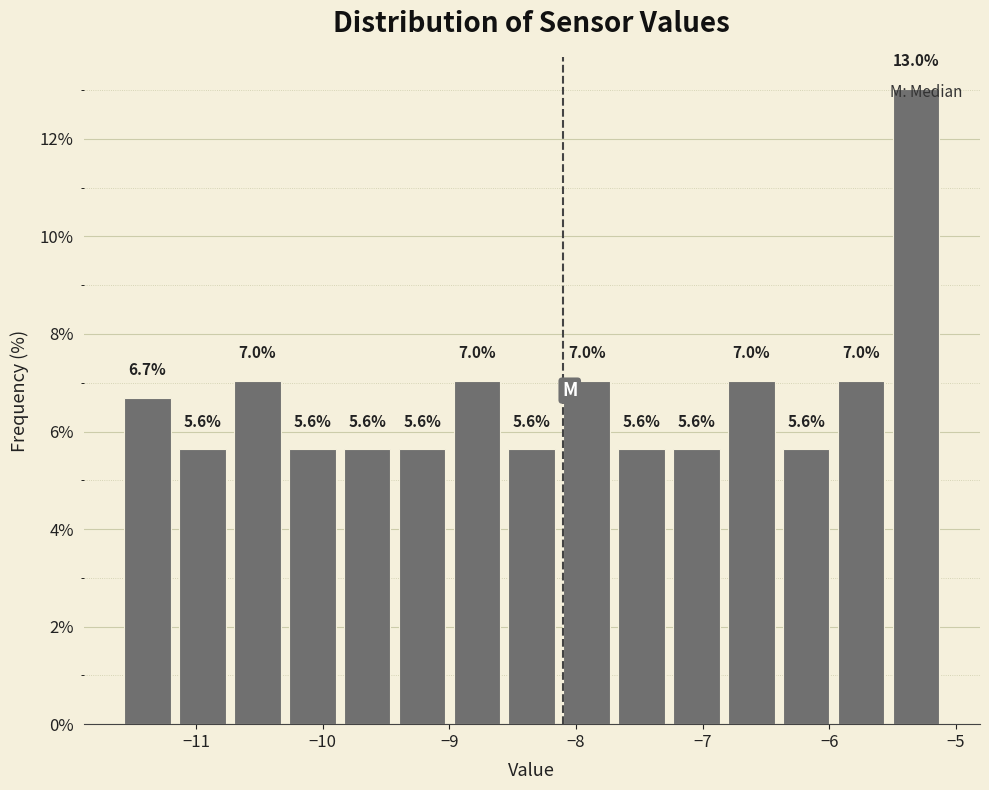

Reading left to right, list every bar in this chart as the range it spans on the x-axis followed by its height. The bar edges are not printed on the chart, so give them approximately, as read against the axis.

-11.6 to -11.2: 6.7
-11.2 to -10.7: 5.6
-10.7 to -10.3: 7.0
-10.3 to -9.9: 5.6
-9.9 to -9.4: 5.6
-9.4 to -9.0: 5.6
-9.0 to -8.6: 7.0
-8.6 to -8.1: 5.6
-8.1 to -7.7: 7.0
-7.7 to -7.3: 5.6
-7.3 to -6.8: 5.6
-6.8 to -6.4: 7.0
-6.4 to -6.0: 5.6
-6.0 to -5.5: 7.0
-5.5 to -5.1: 13.0